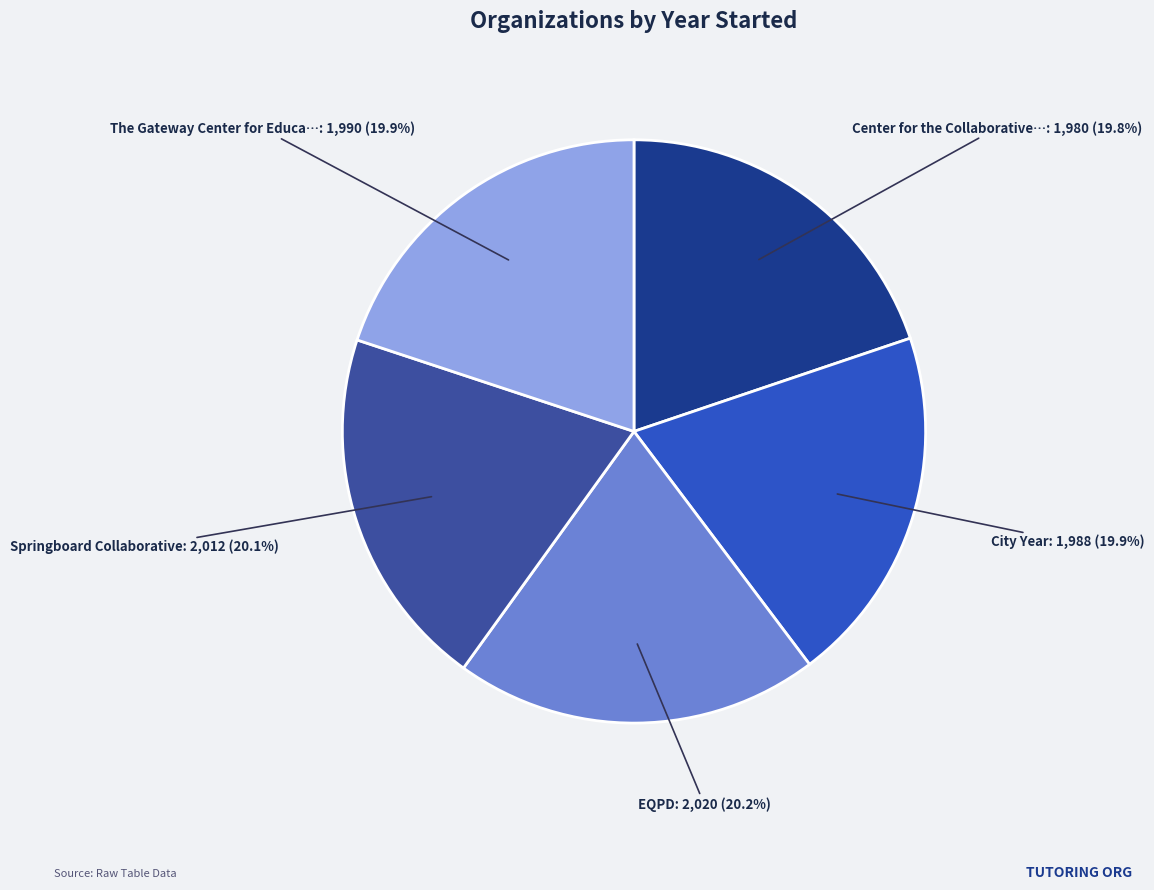

How many slices are in this pie chart?

5